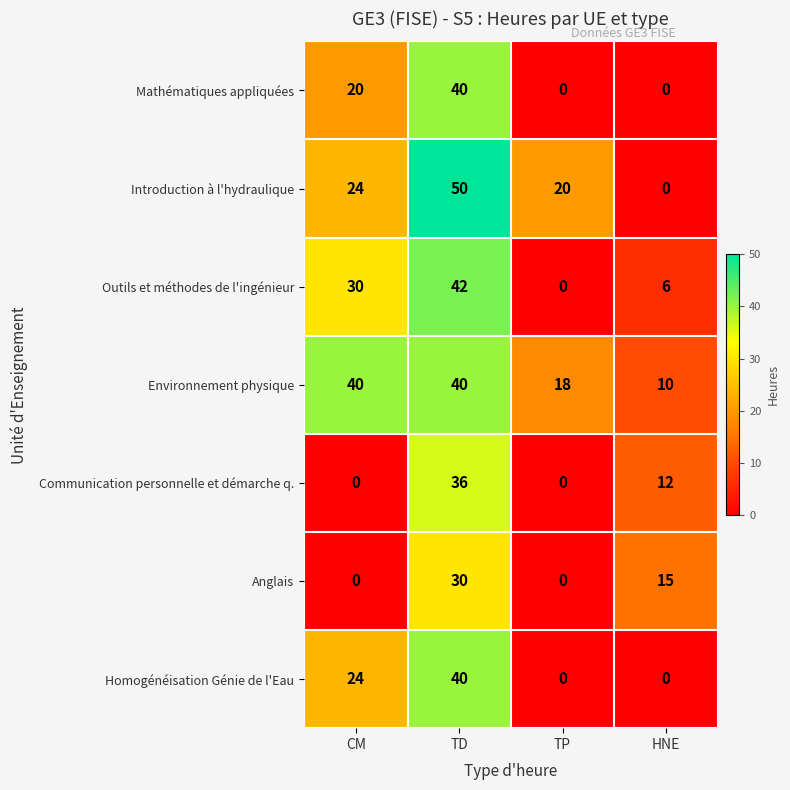

What value does the Anglais series have at HNE, to the nearest 10?

20